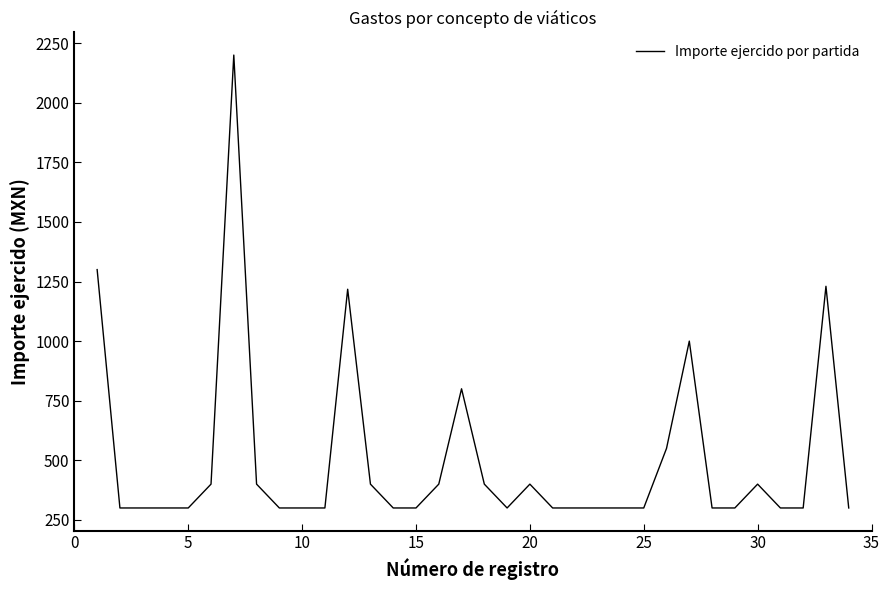

What is the minimum value shown in the chart?

300.0